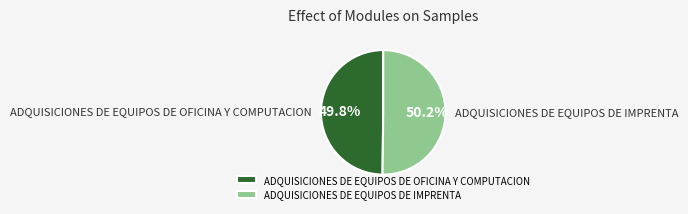

What is the ratio of the value at ADQUISICIONES DE EQUIPOS DE OFICINA Y COMPUTACION to the value at ADQUISICIONES DE EQUIPOS DE IMPRENTA?

1.0